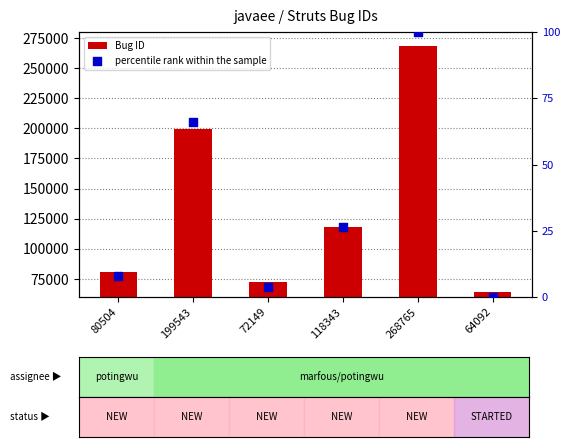

Which series contains the lowest Y value?

percentile rank within the sample